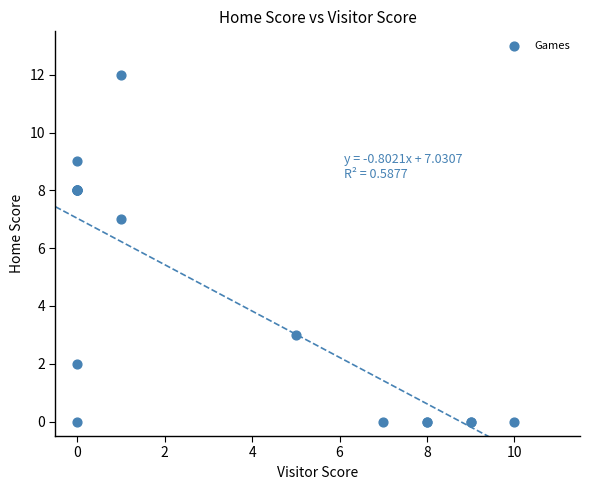

What Y value in the scatter plot is closest to 6?

7